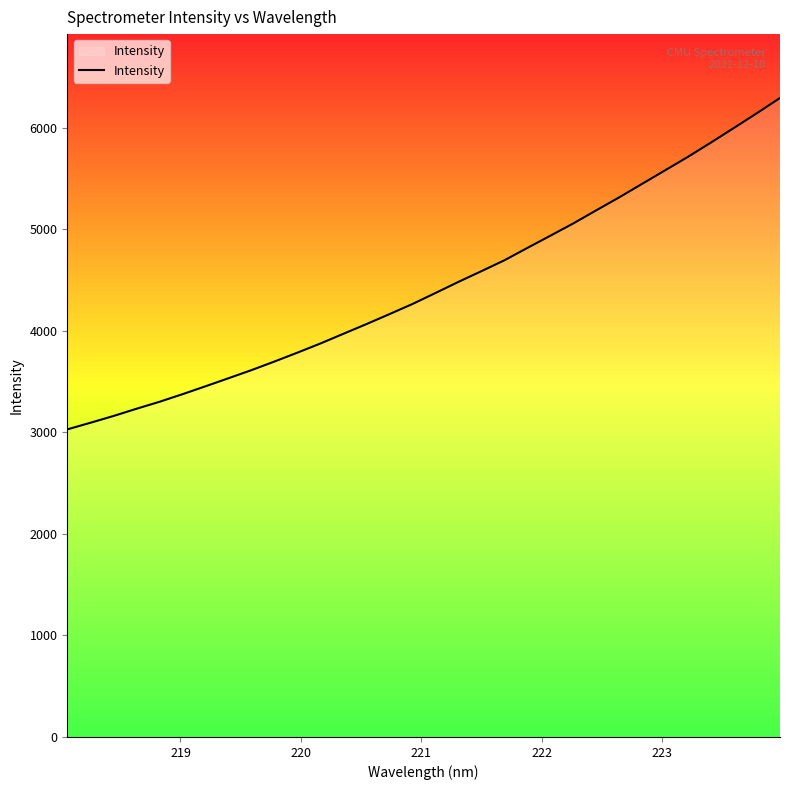

What is the smallest value displayed?

3028.5